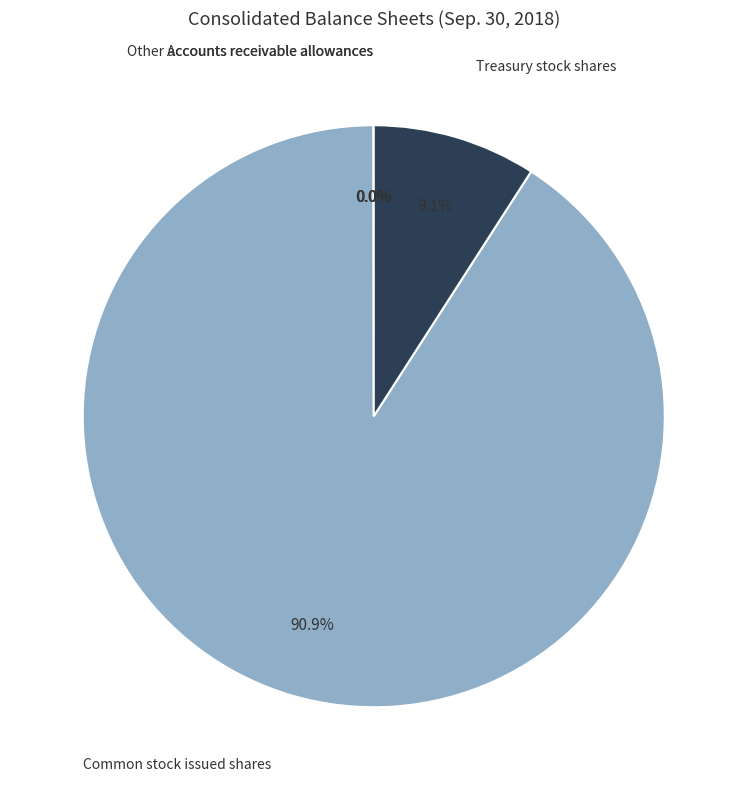

Is there any slice that represents more than half of the pie?

Yes